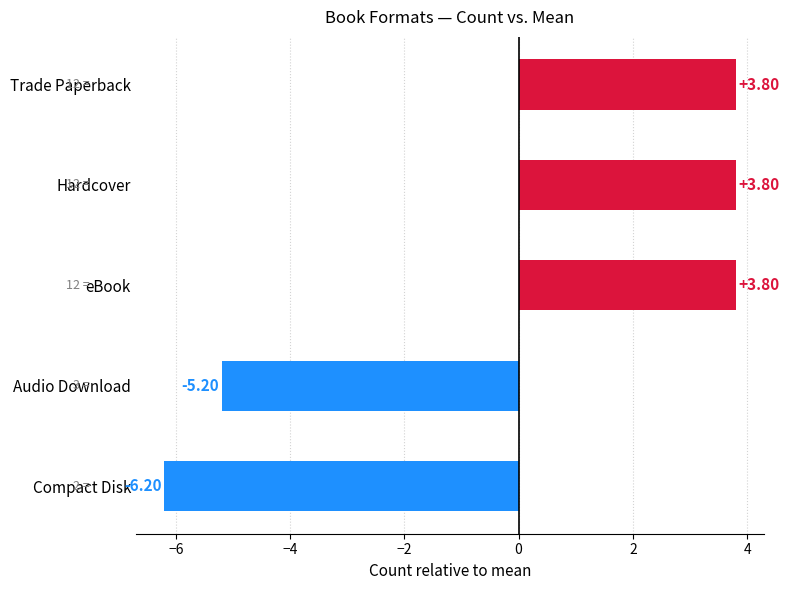

Where is the data nearest to the value -1?

Audio Download